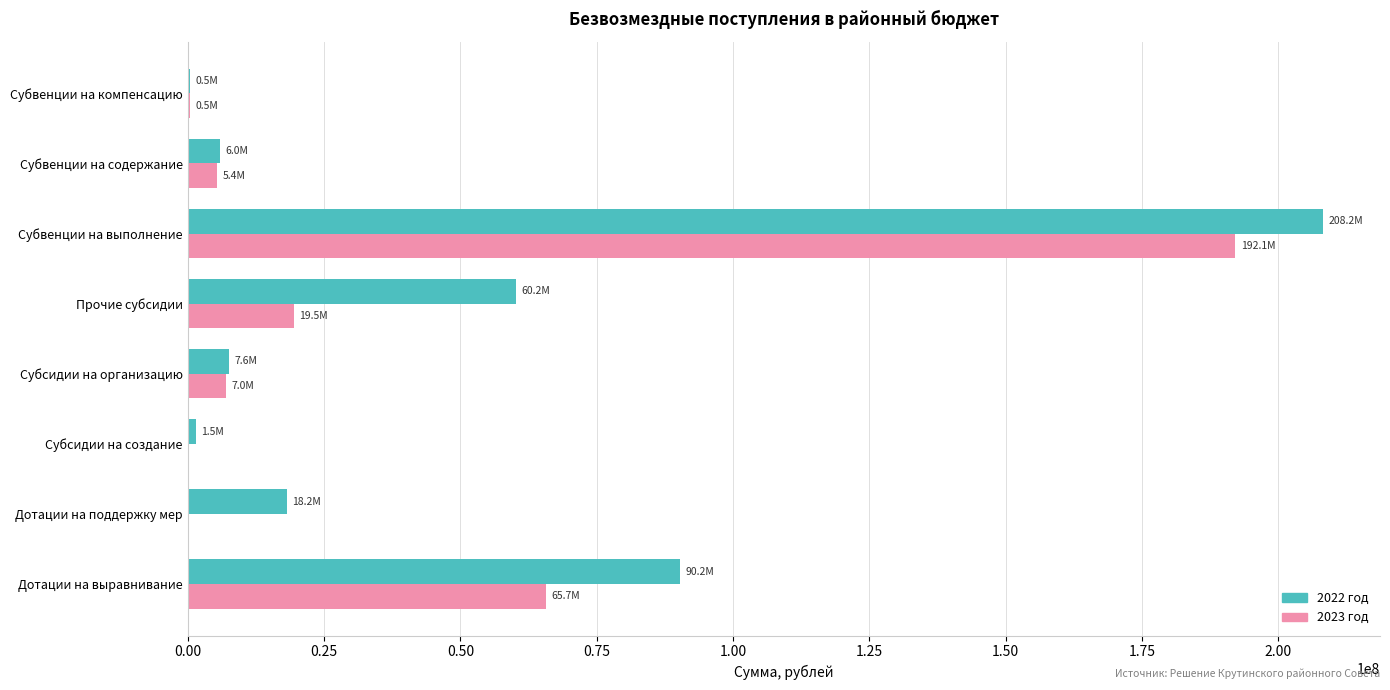

What is the sum of all 2022 год values?

392317645.9